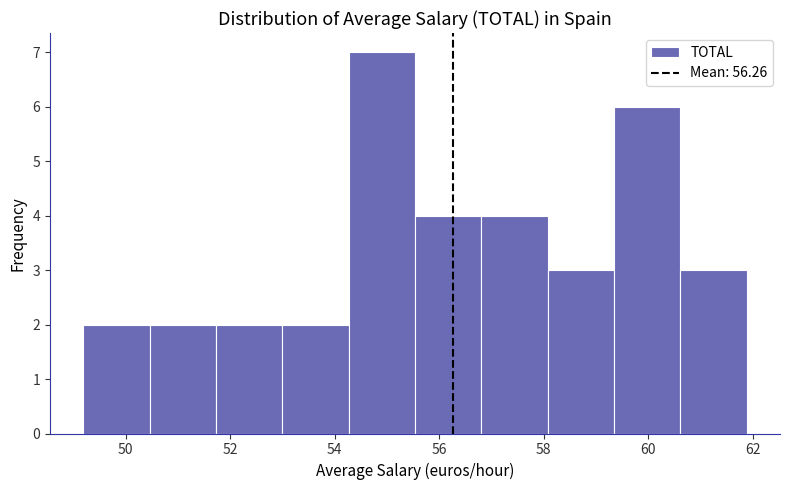

Reading left to right, list every bar in this chart as the range it spans on the x-axis followed by its height. Neither the bar edges nor the heights are printed on the chart, so give them approximately, as read against the axes.

49.2 to 50.4: 2
50.4 to 51.8: 2
51.8 to 53.0: 2
53.0 to 54.2: 2
54.2 to 55.6: 7
55.6 to 56.8: 4
56.8 to 58.0: 4
58.0 to 59.4: 3
59.4 to 60.6: 6
60.6 to 61.8: 3